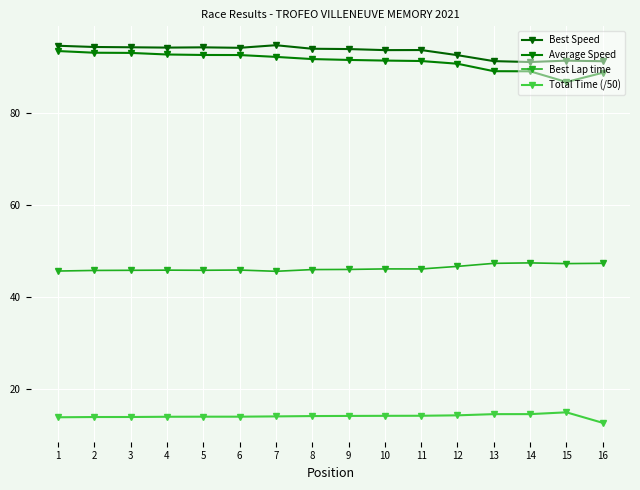

True or false: Best Lap time and Total Time (/50) cross at least once.

False